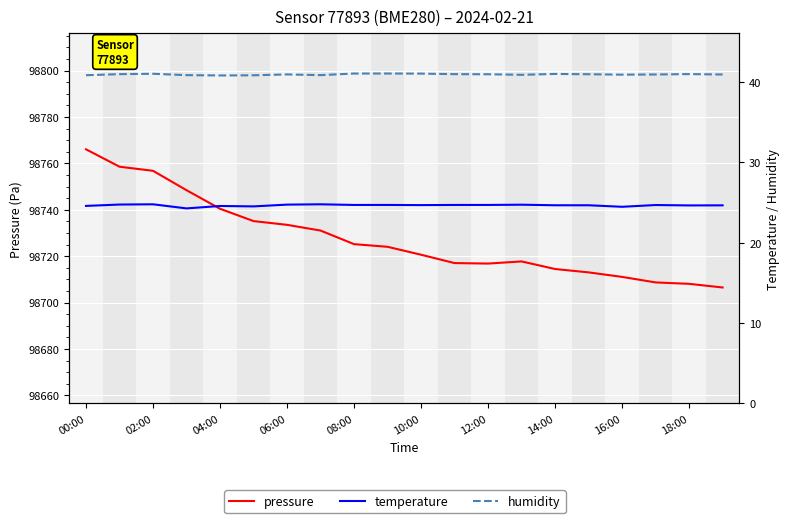

What is the average value of the temperature series?

24.7